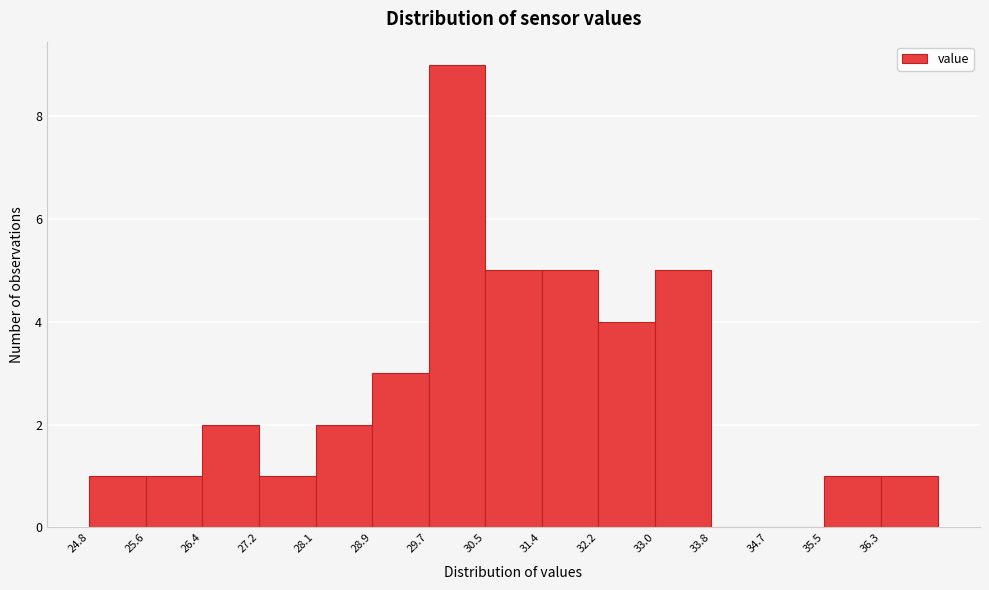

Reading left to right, list every bar in this chart as the range it spans on the x-axis followed by its height. Neither the bar edges nor the heights are printed on the chart, so give them approximately, as read against the axes.

24.8 to 25.6: 1
25.6 to 26.4: 1
26.4 to 27.2: 2
27.2 to 28.1: 1
28.1 to 28.9: 2
28.9 to 29.7: 3
29.7 to 30.5: 9
30.5 to 31.4: 5
31.4 to 32.2: 5
32.2 to 33.0: 4
33.0 to 33.8: 5
33.8 to 34.7: 0
34.7 to 35.5: 0
35.5 to 36.3: 1
36.3 to 37.1: 1